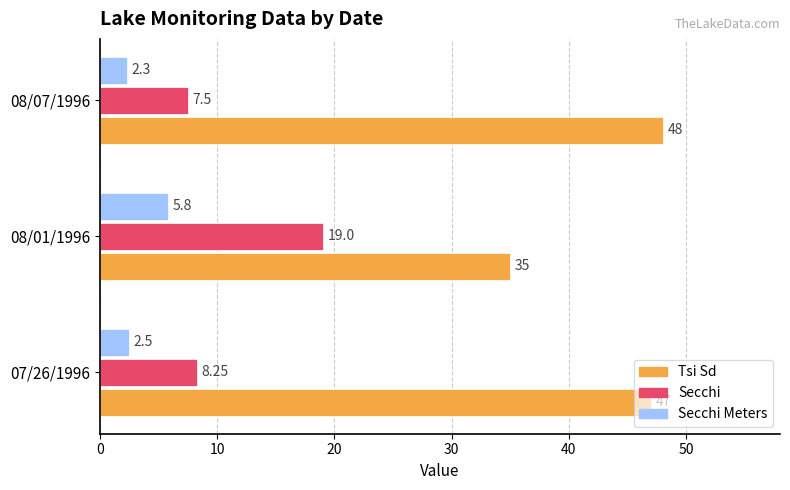

What are all the series names shown in the legend?

Tsi Sd, Secchi, Secchi Meters